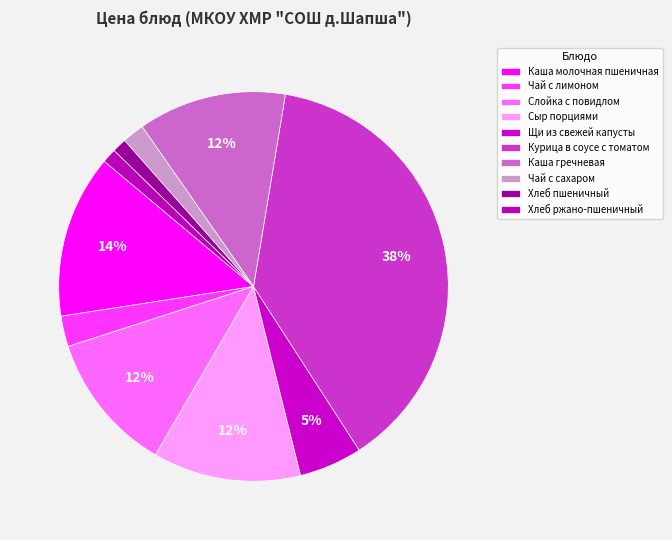

What is the ratio of the value at Каша гречневая to the value at Сыр порциями?

1.0